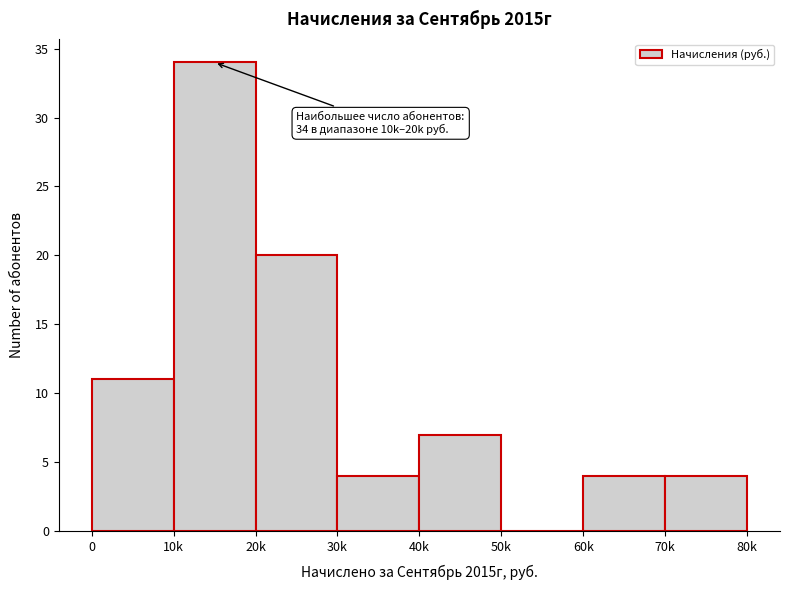

Reading left to right, transcribe all the data shown in this chart.

0=11	10k=34	20k=20	30k=4	40k=7	50k=0	60k=4	70k=4